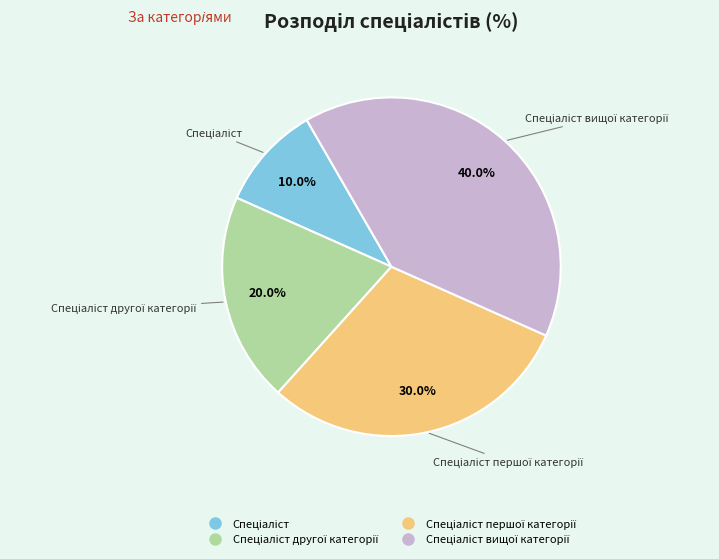

How many slices are in this pie chart?

4